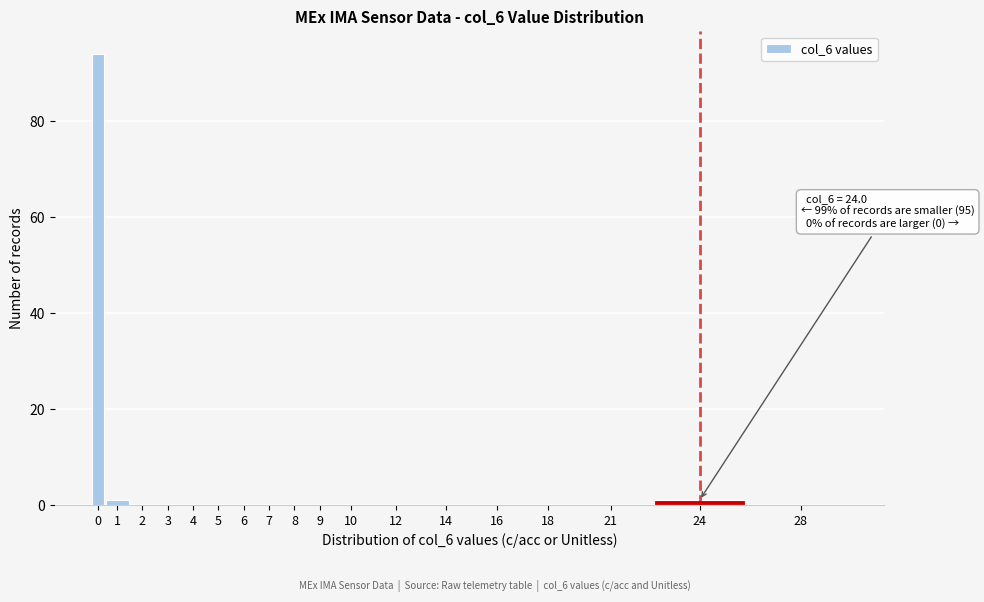

Reading left to right, list all the values displayed in this chart.

0=94	1=1	2=0	3=0	4=0	5=0	6=0	7=0	8=0	9=0	10=0	12=0	14=0	16=0	18=0	21=0	24=1	28=0